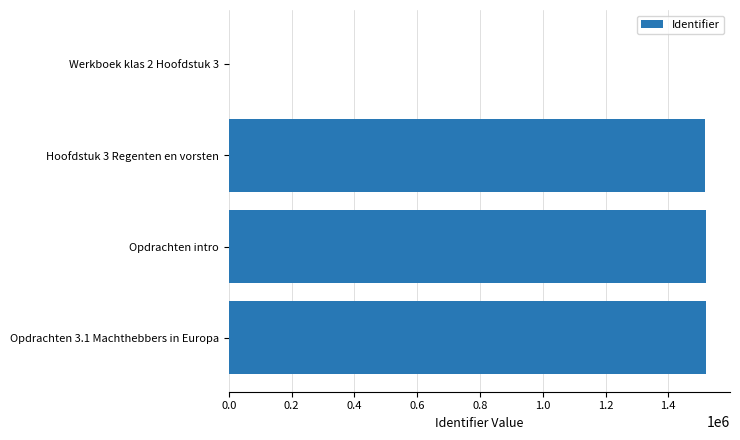

Are the bars grouped side by side (vs. stacked)?

No